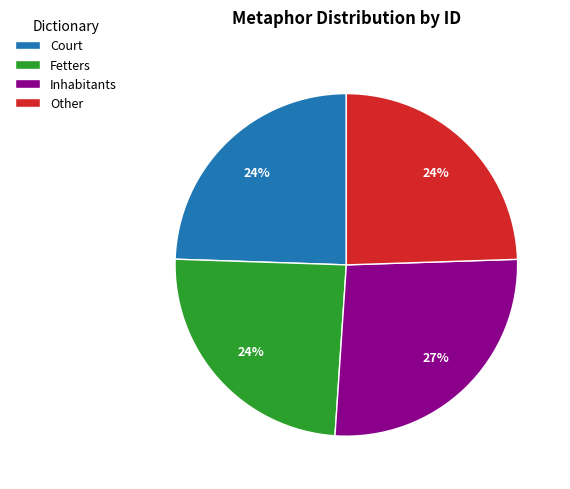

Is there a majority slice in this chart?

No